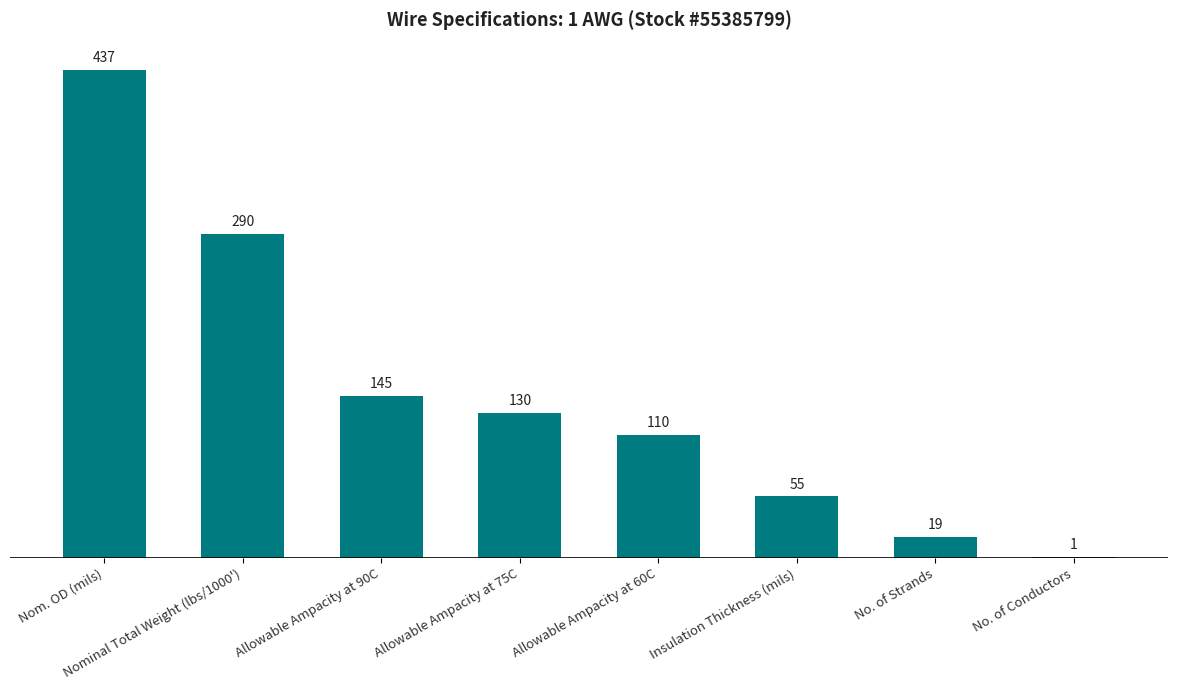

Which category has the highest value across all series?

Nom. OD (mils)